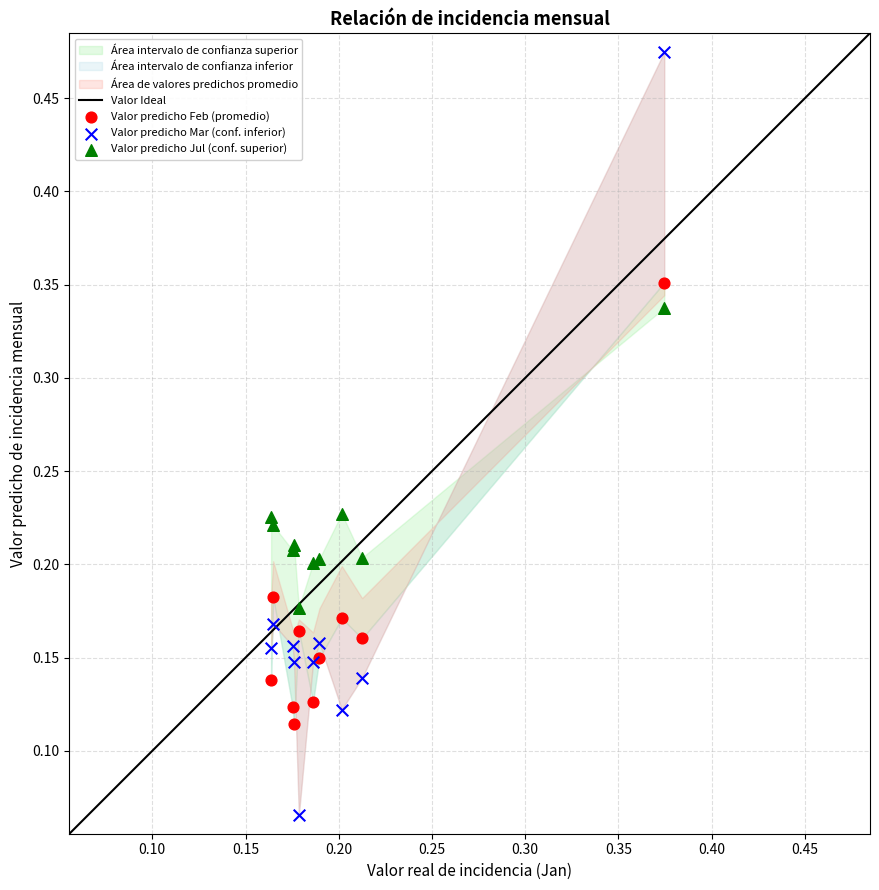

Which series contains the lowest Y value?

Valor predicho Mar (conf. inferior)